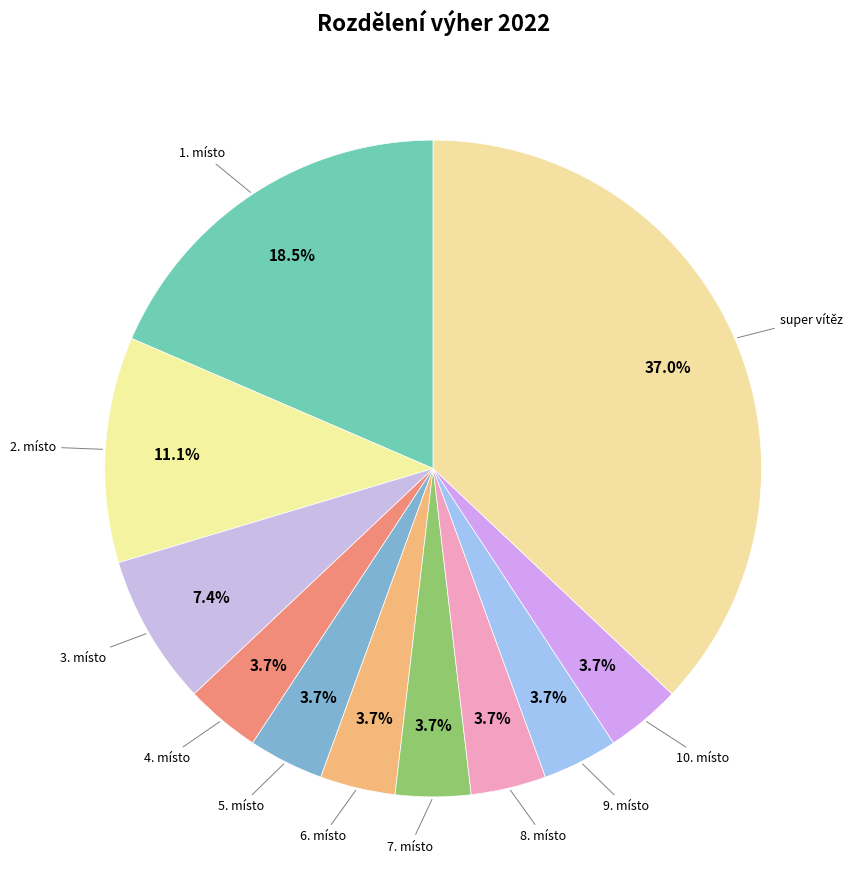

To the nearest percent, what is the average slice percentage?

9%